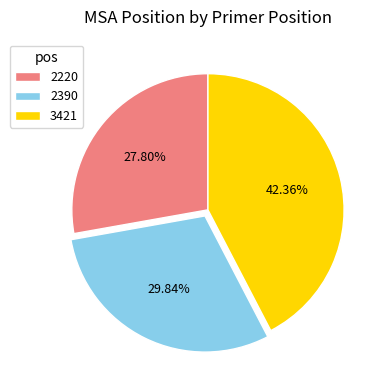

To the nearest percent, what percentage of the pie is 3421?

42%